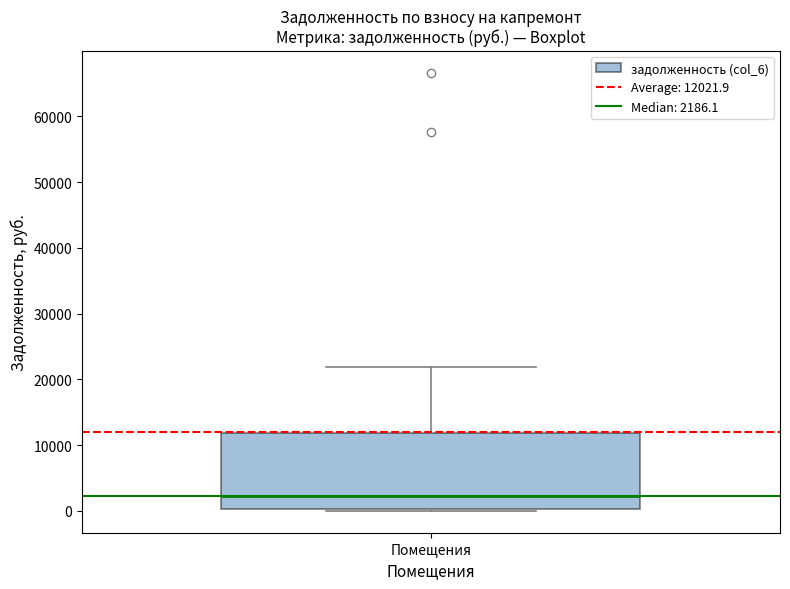

Transcribe this box plot: give where the median line is, the range the box spans, and where the two whiskers end, as read against the y-axis. The values are not printed on the chart, so give them approximately, as read against the axis.

median 2000, box 0 to 12000, whiskers 0 to 22000